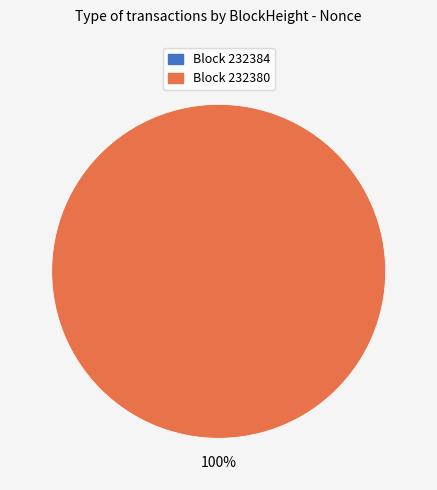

What percentage is the 232380 slice, to the nearest percent?

100%